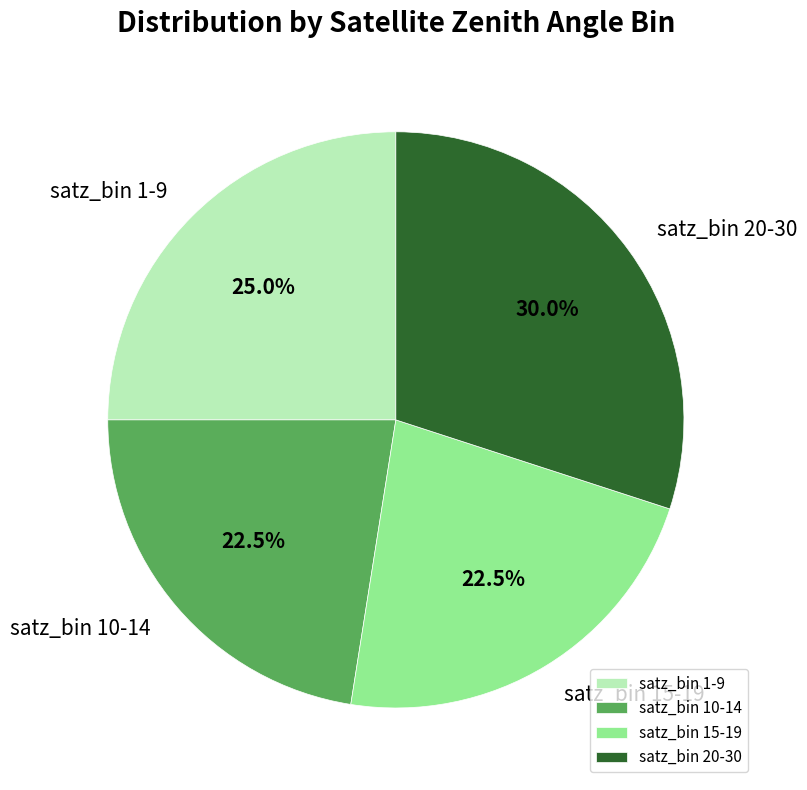

Count the number of slices in the pie.

4